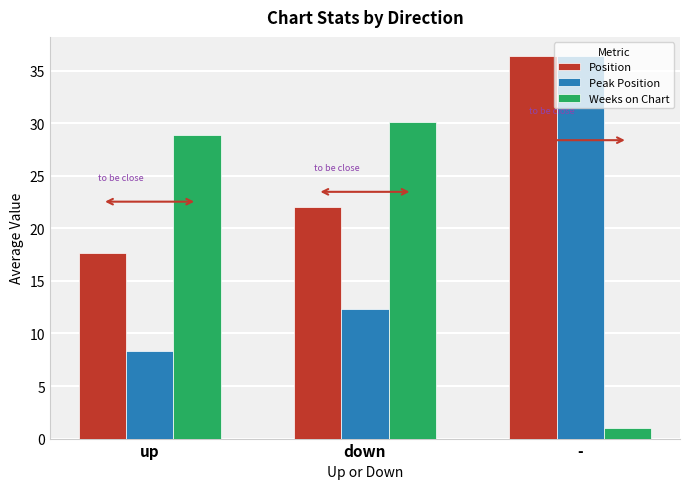

Which label corresponds to the largest value in the chart?

-